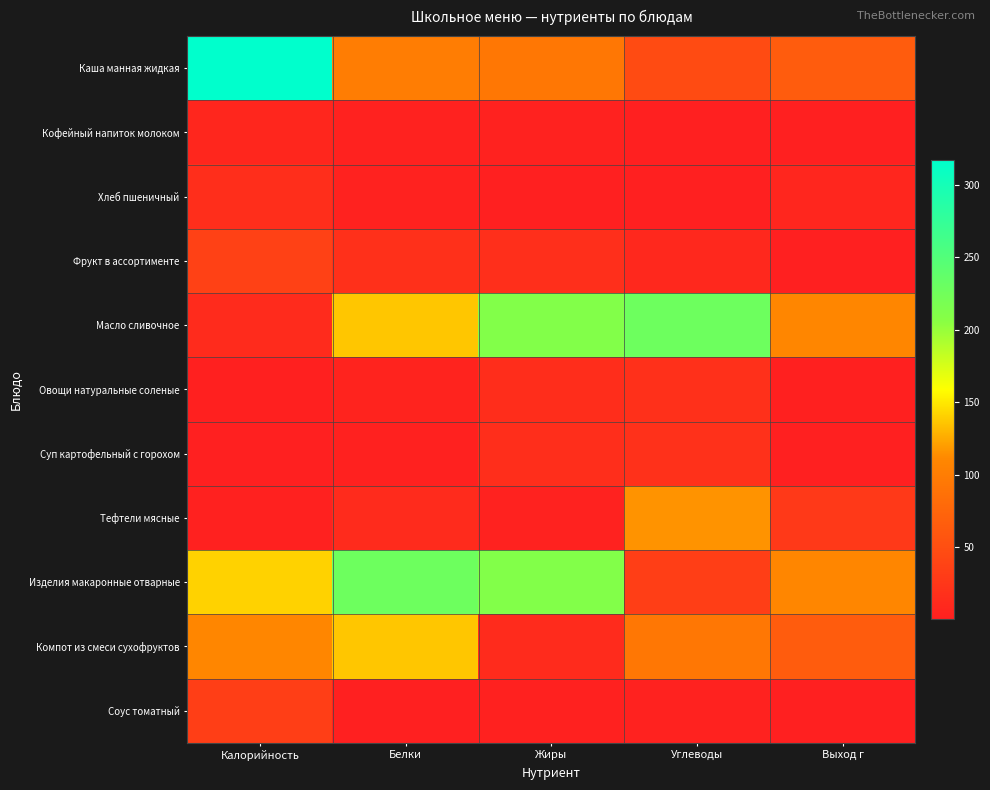

What is the maximum value shown in the chart?

317.6